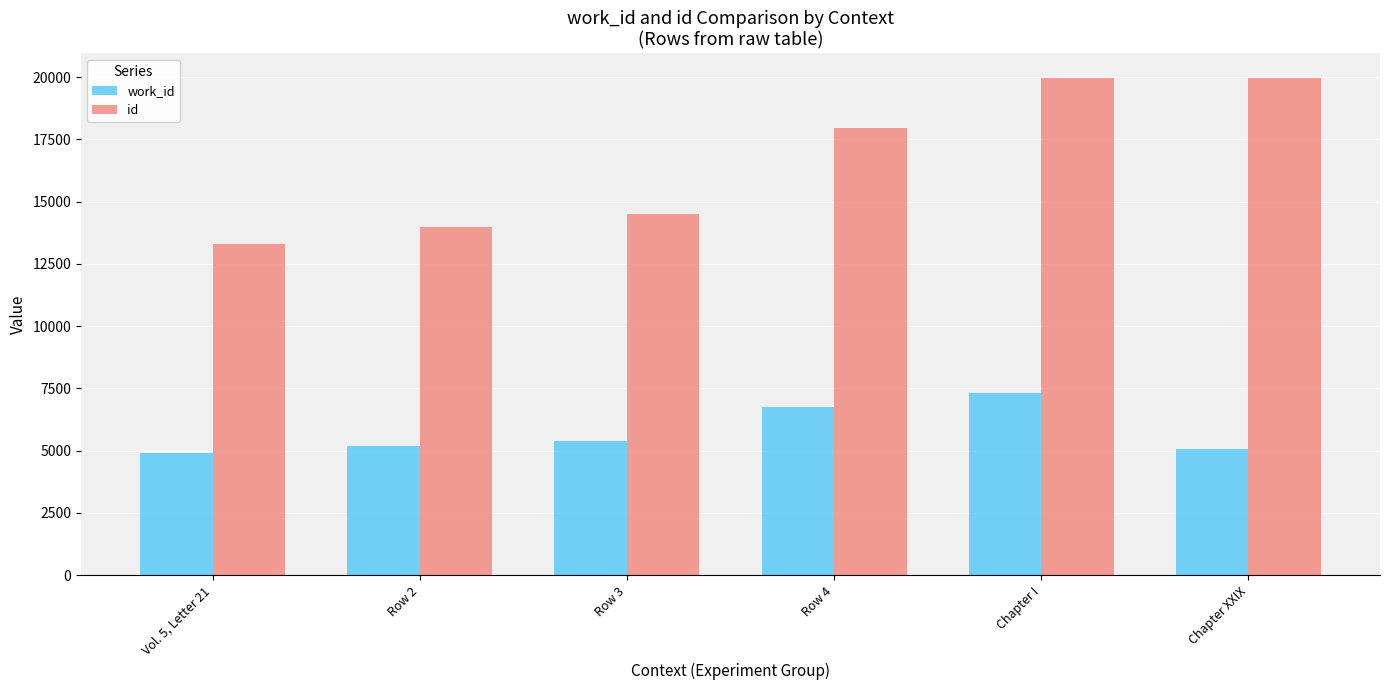

What is the lowest value of the id series?

13316